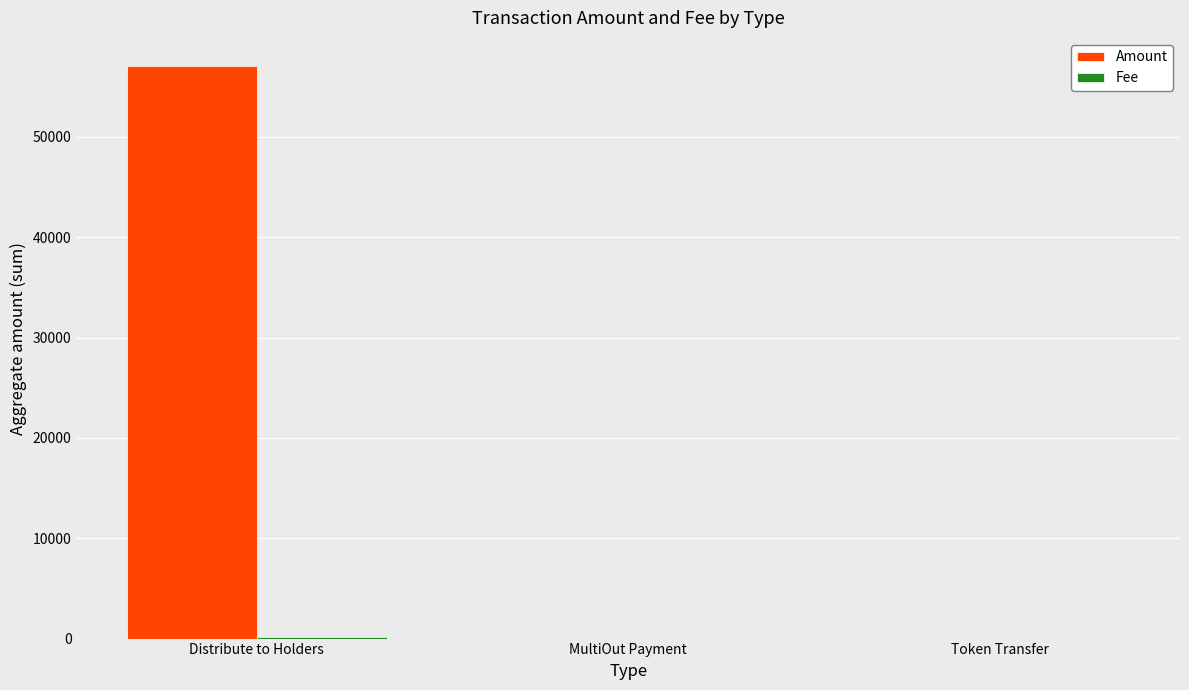

What is the maximum value for Amount?

57010.0